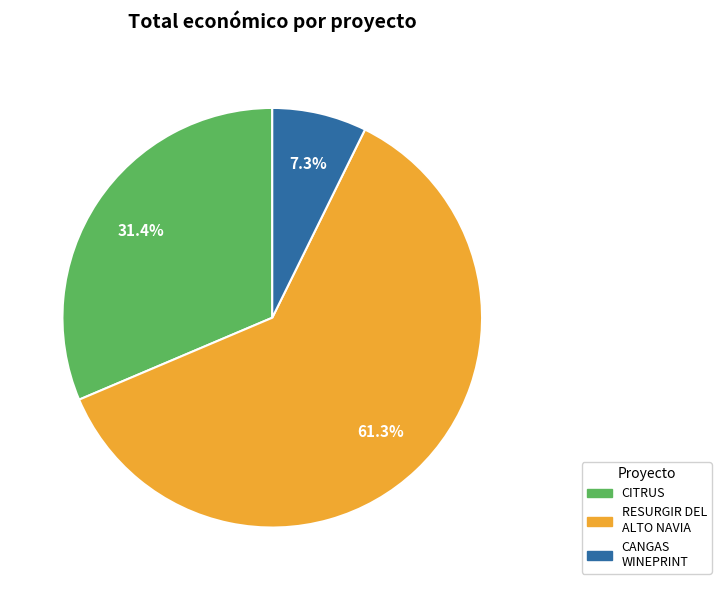

Which has a higher value, CANGAS WINEPRINT or RESURGIR DEL ALTO NAVIA?

RESURGIR DEL ALTO NAVIA